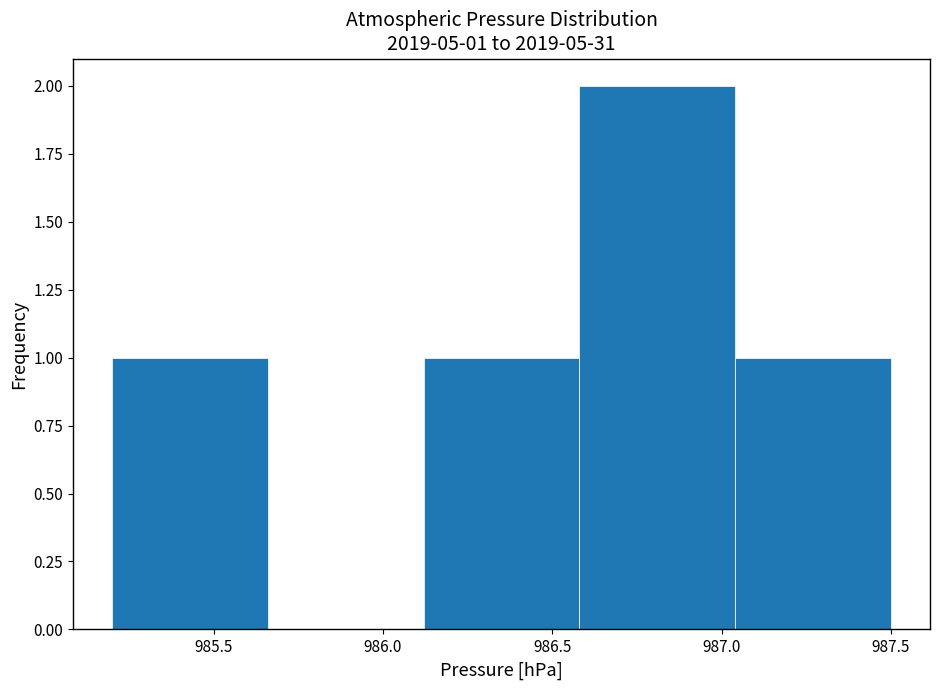

Which range on the x-axis has the tallest bar?

986.58 to 987.04